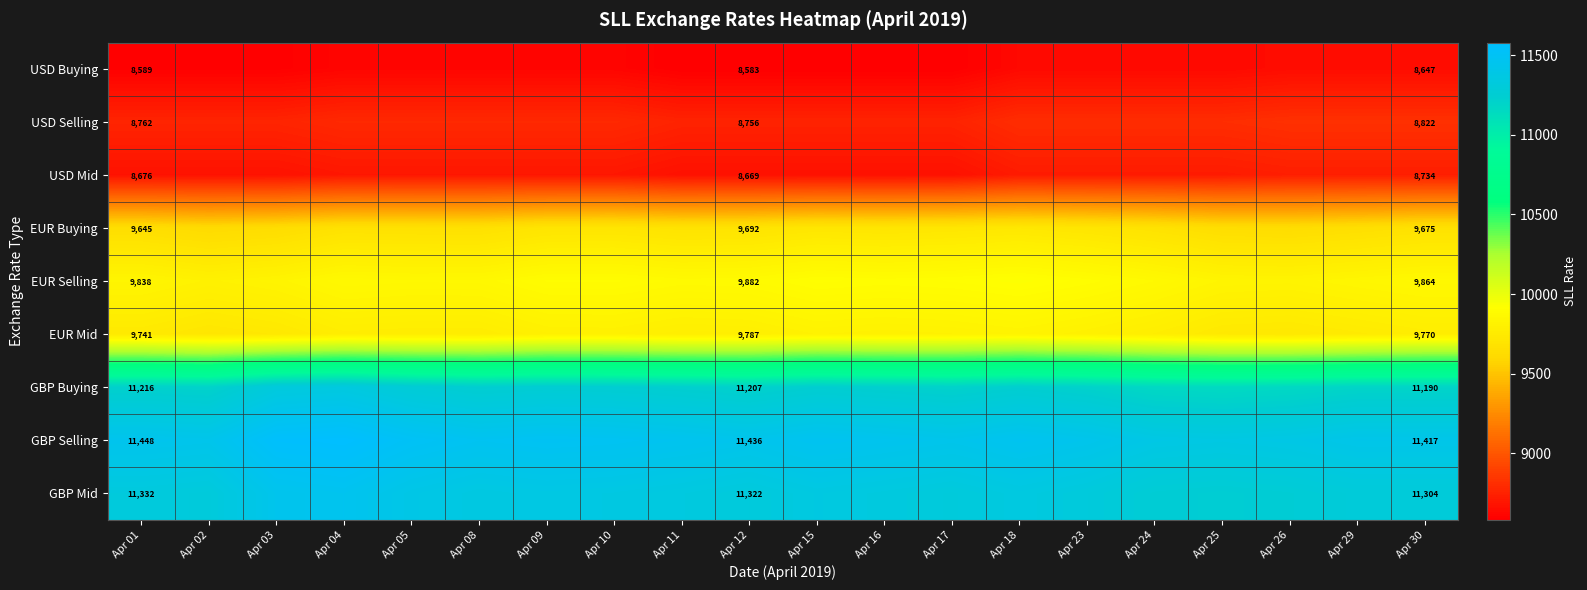

What is the sum of all USD Selling values?

175682.3